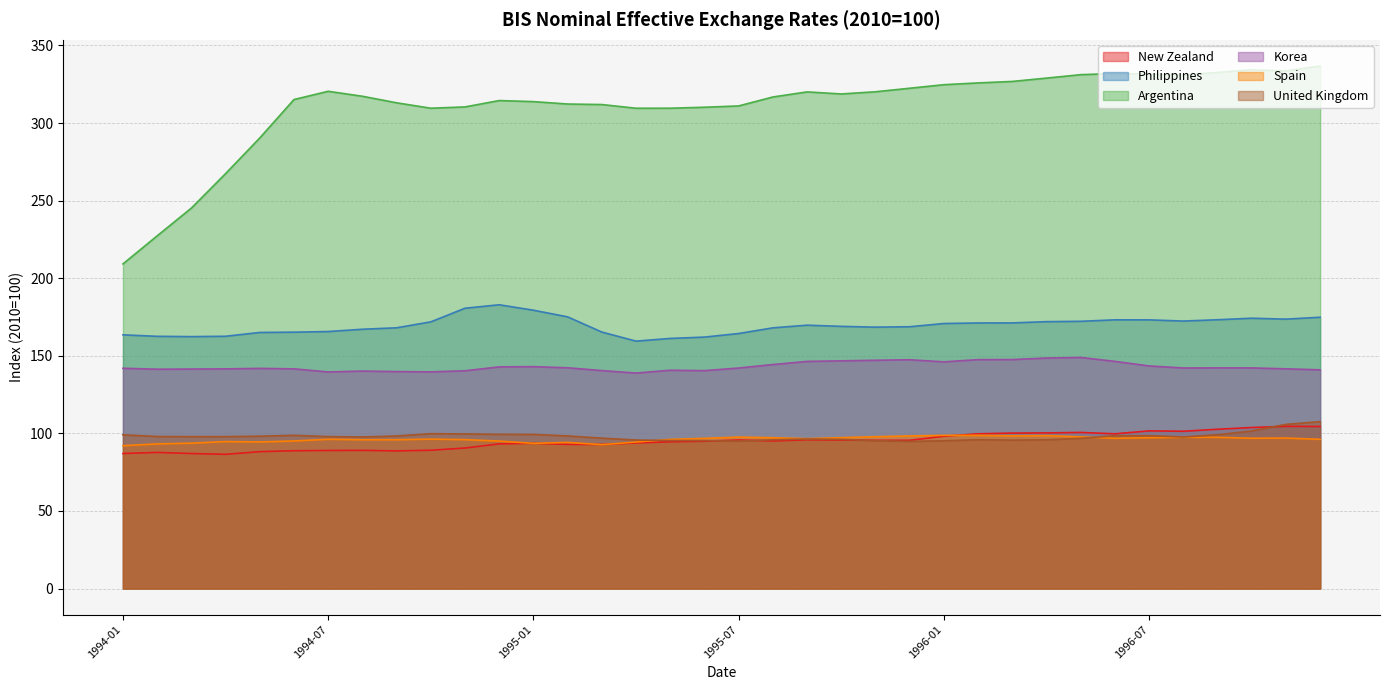

Is it true that New Zealand equals 100.2 at 1996-03?

True